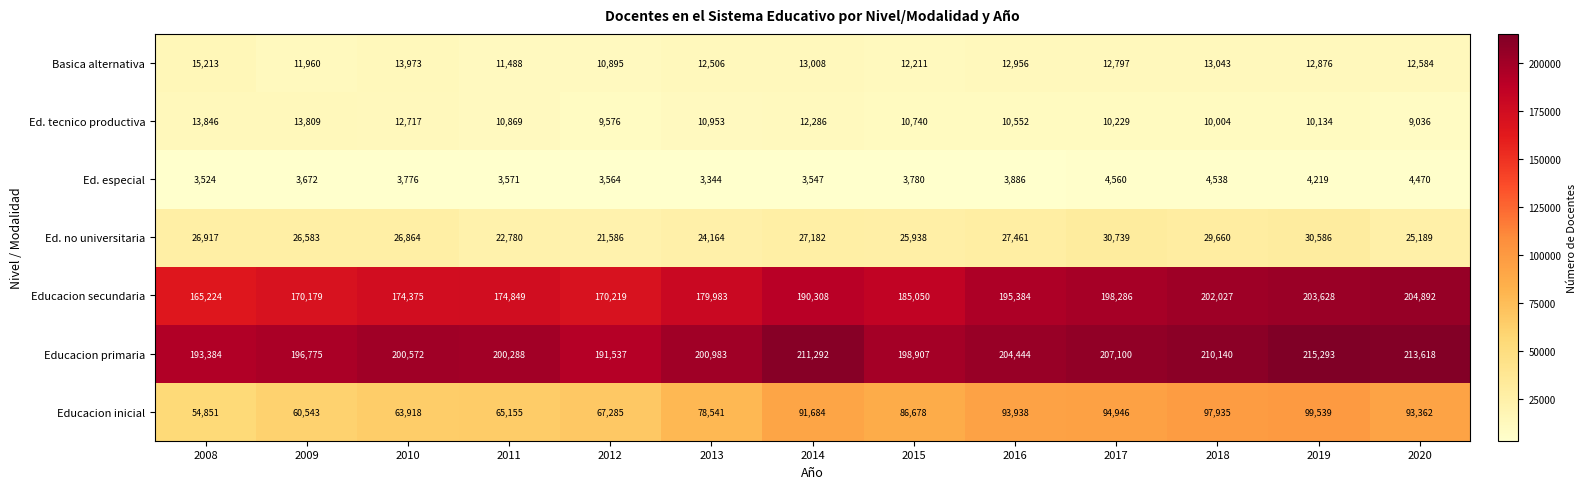

Between 2018 and 2020, which series saw the biggest shift?

Educacion inicial